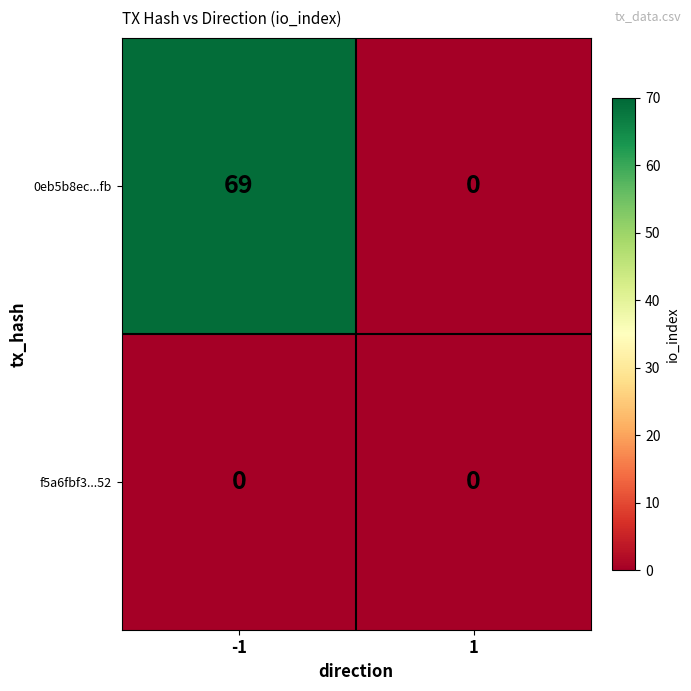

What is the sum of the 0eb5b8ec...fb values at 1 and -1?

69